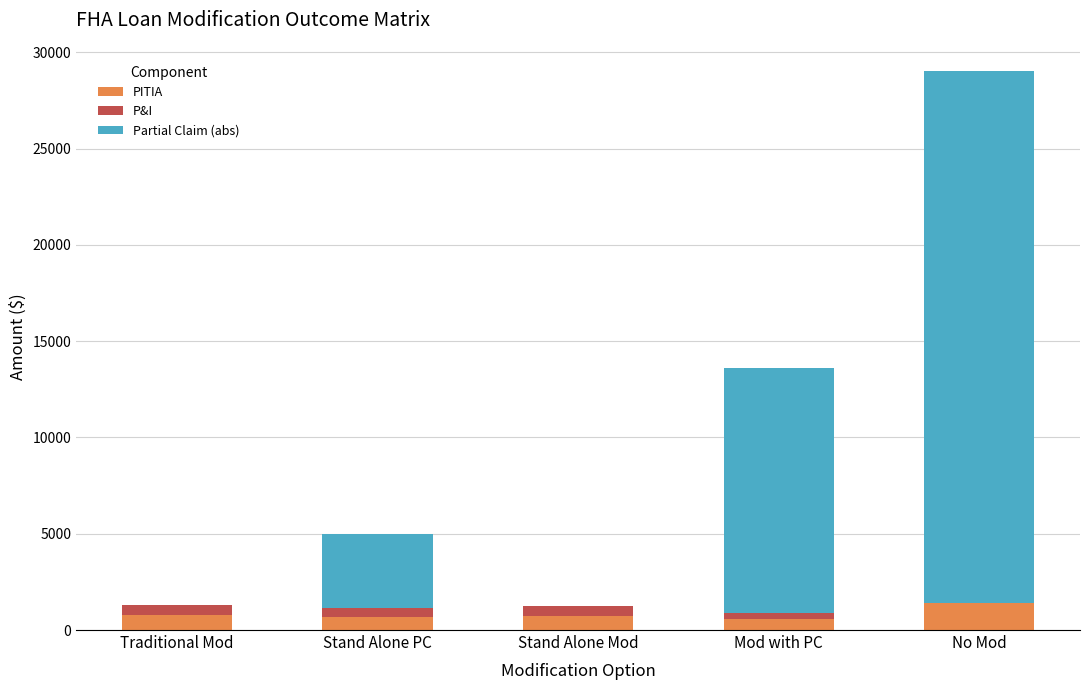

At which category is the sum across all series the highest?

No Mod